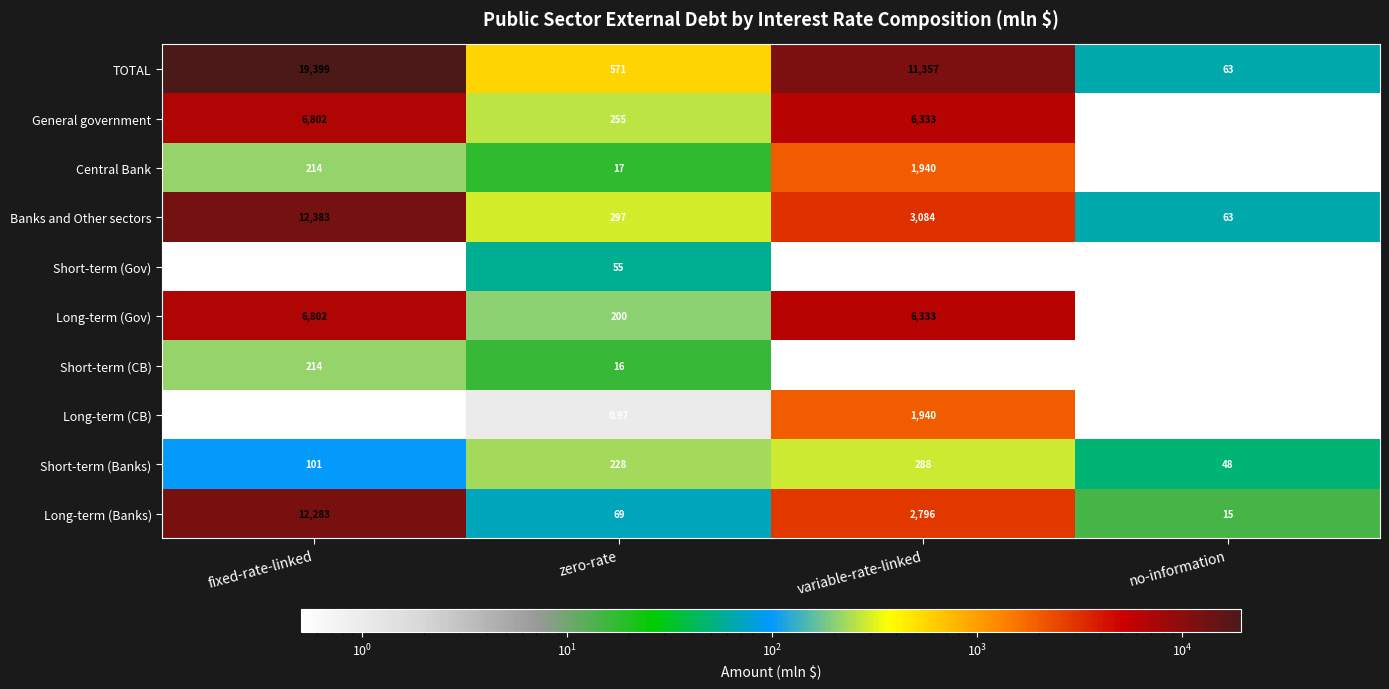

Rank the categories by Long-term (Banks) value from highest to lowest.

fixed-rate-linked, variable-rate-linked, zero-rate, no-information